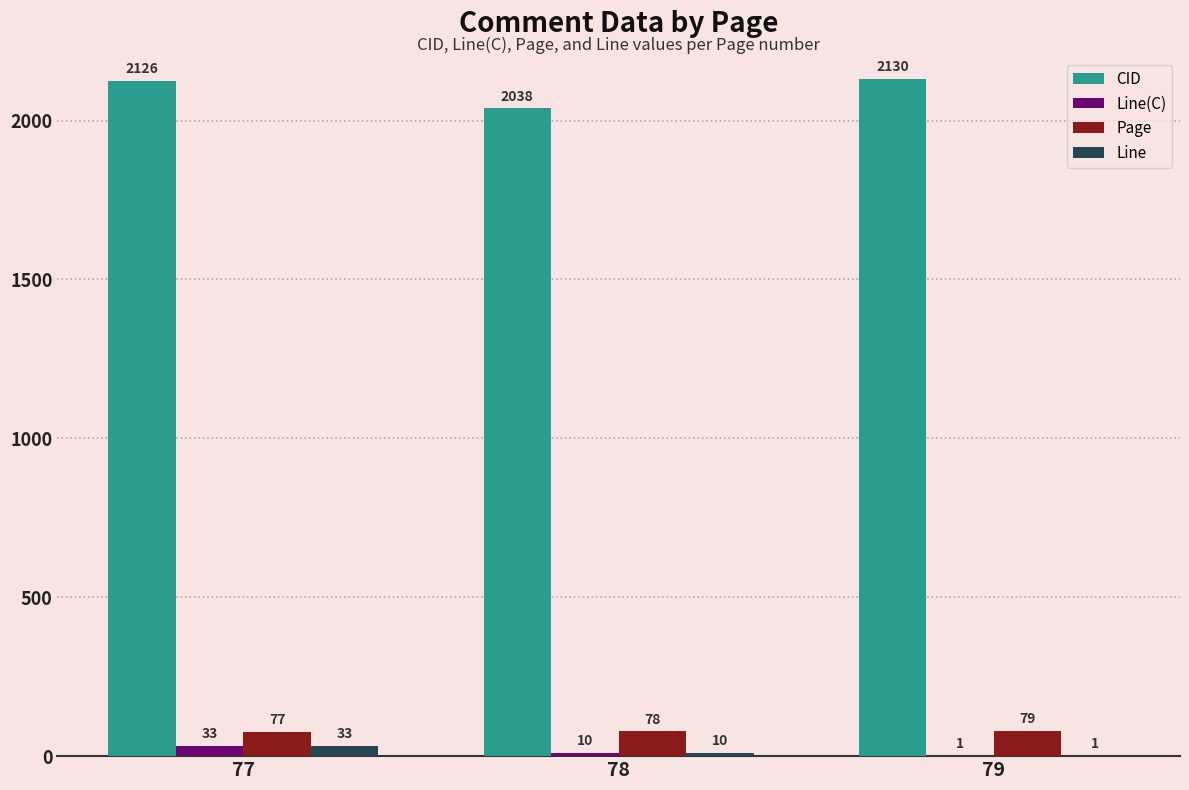

How many series are shown in this chart?

4